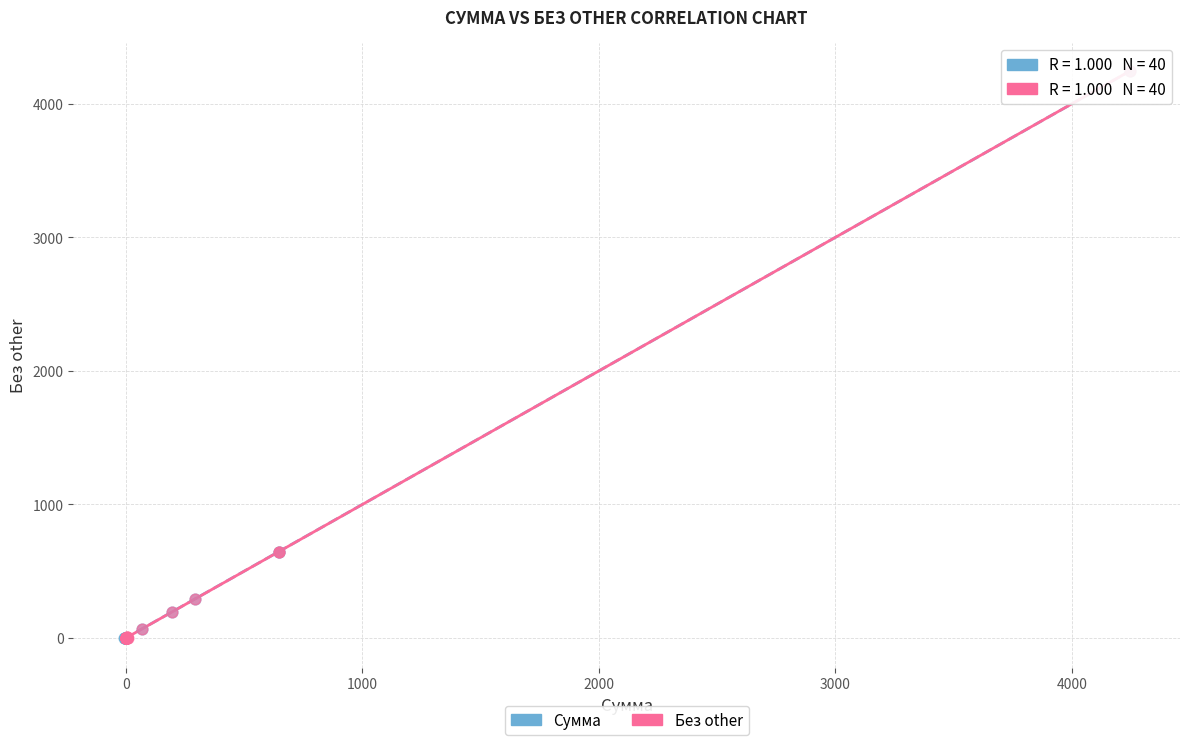

Which series has the largest Y range (max minus min)?

Сумма